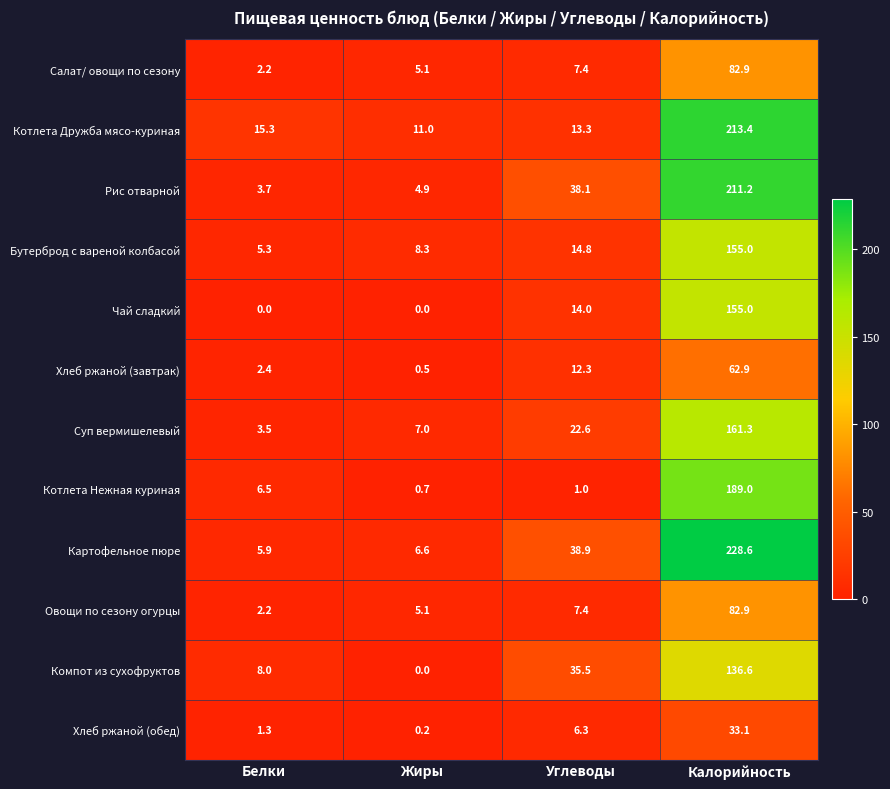

What is the sum of all Котлета Дружба мясо-куриная values?

253.0